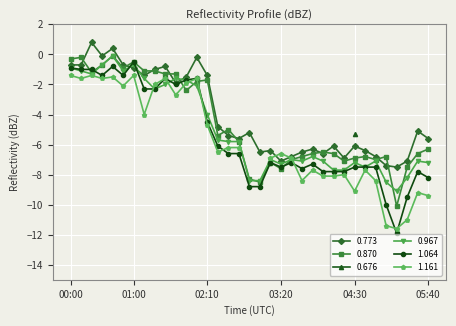

Count the number of categories in the chart.

35